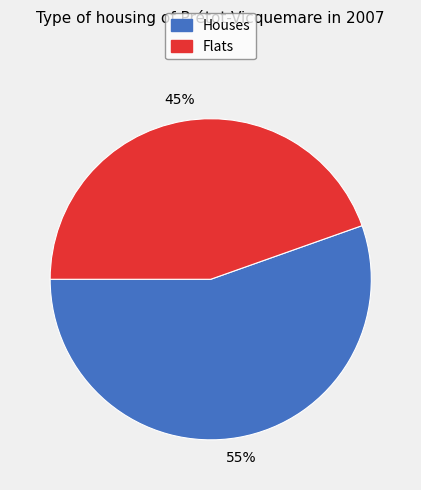

To the nearest percent, what is the average slice percentage?

50%